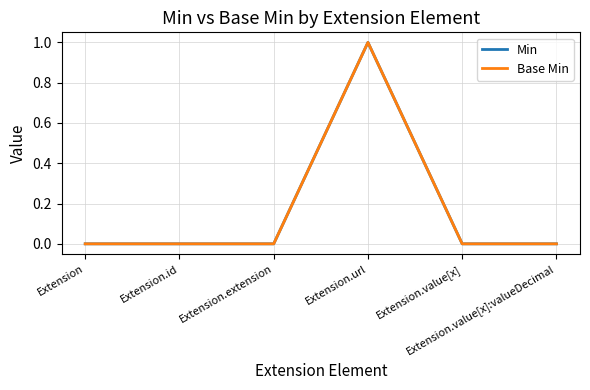

Reading left to right, transcribe all the data shown in this chart.

Min: 0	0	0	1	0	0
Base Min: 0	0	0	1	0	0